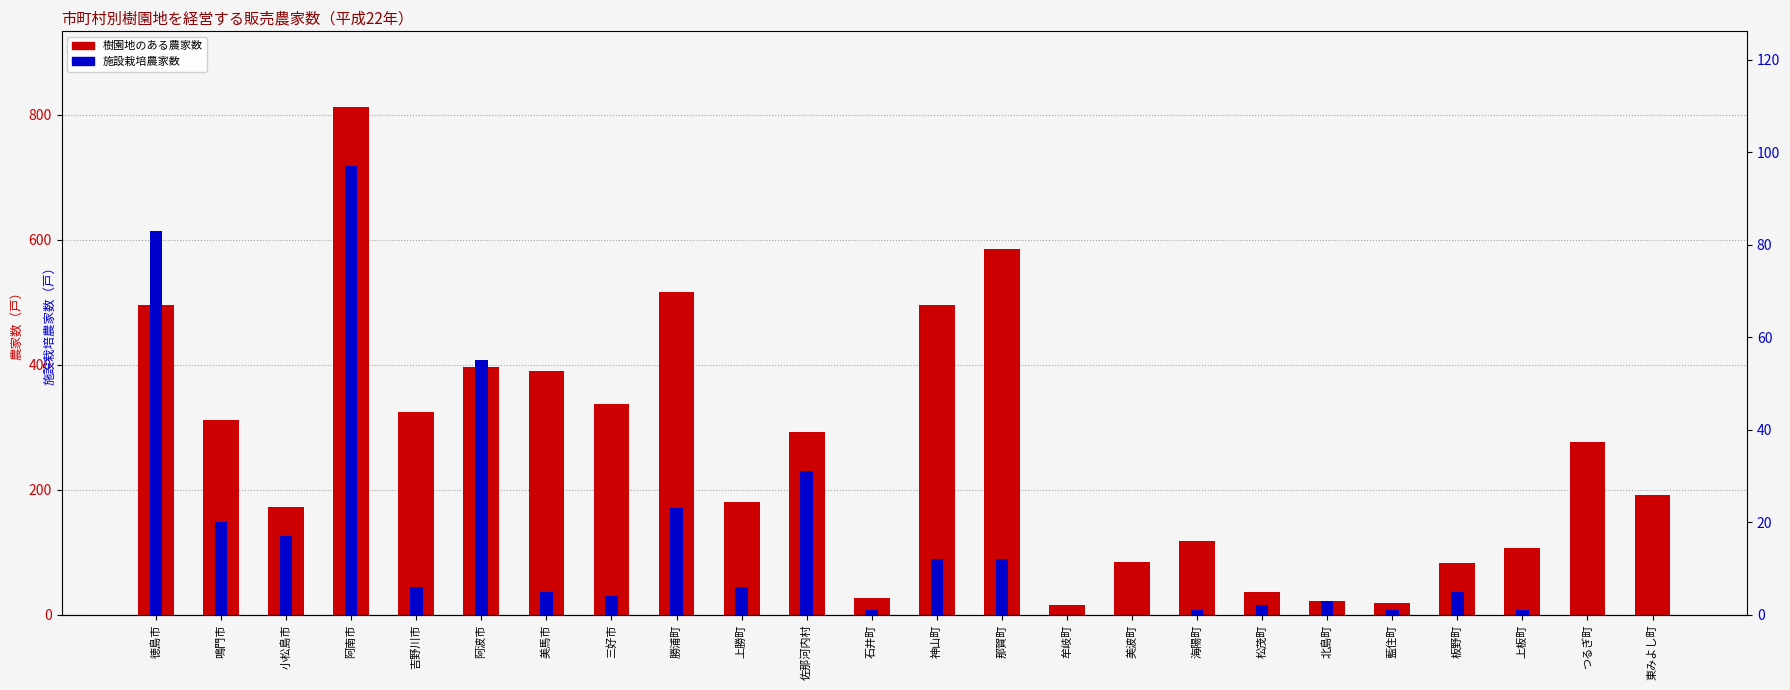

Is it true that 栽培農家数(施設) equals 4 at 三好市?

True